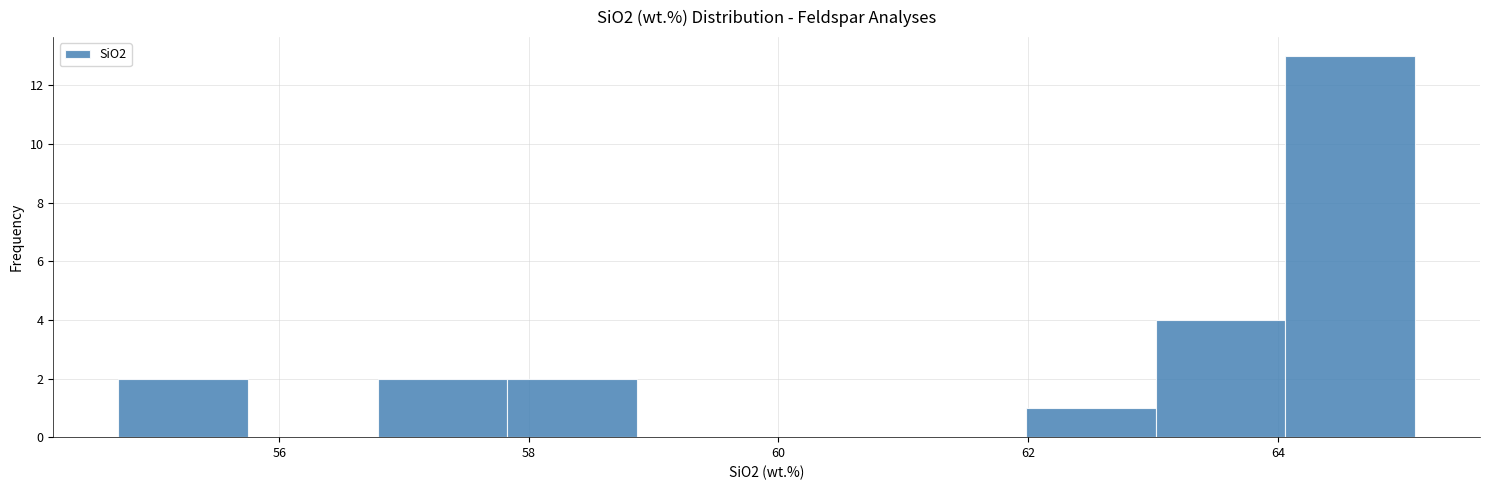

Reading left to right, list every bar in this chart as the range it spans on the x-axis followed by its height. Neither the bar edges nor the heights are printed on the chart, so give them approximately, as read against the axes.

54.8 to 55.8: 2
55.8 to 56.8: 0
56.8 to 57.8: 2
57.8 to 58.8: 2
58.8 to 60.0: 0
60.0 to 61.0: 0
61.0 to 62.0: 0
62.0 to 63.0: 1
63.0 to 64.0: 4
64.0 to 65.2: 13